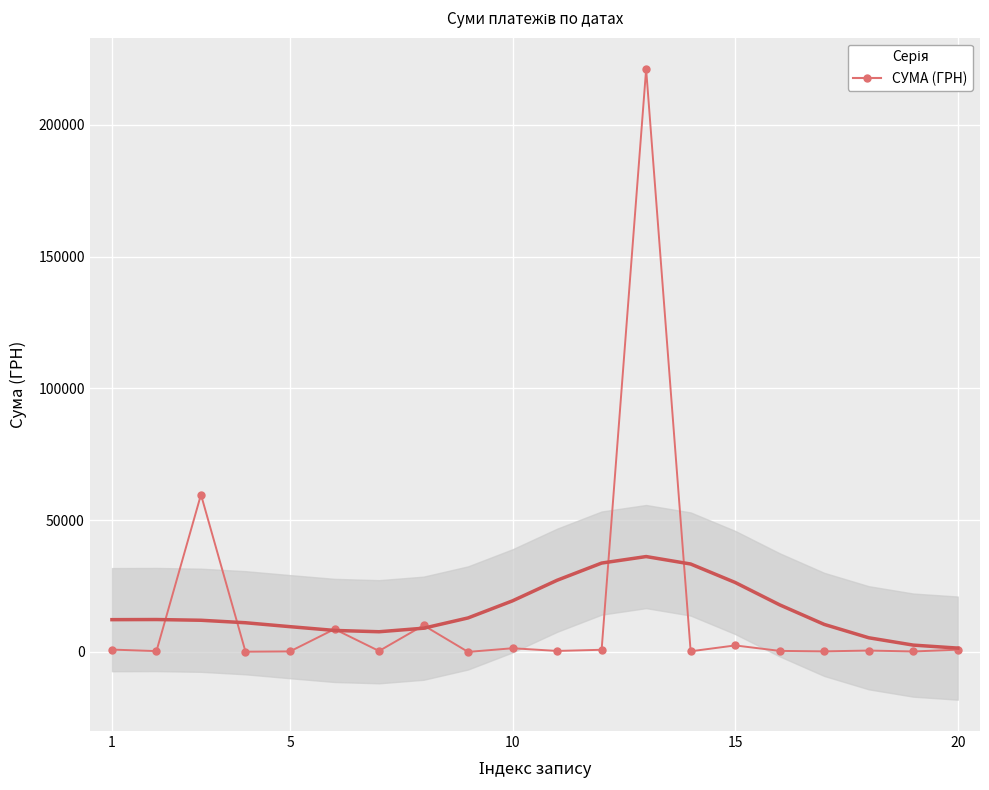

What is the smallest value displayed?

11.2